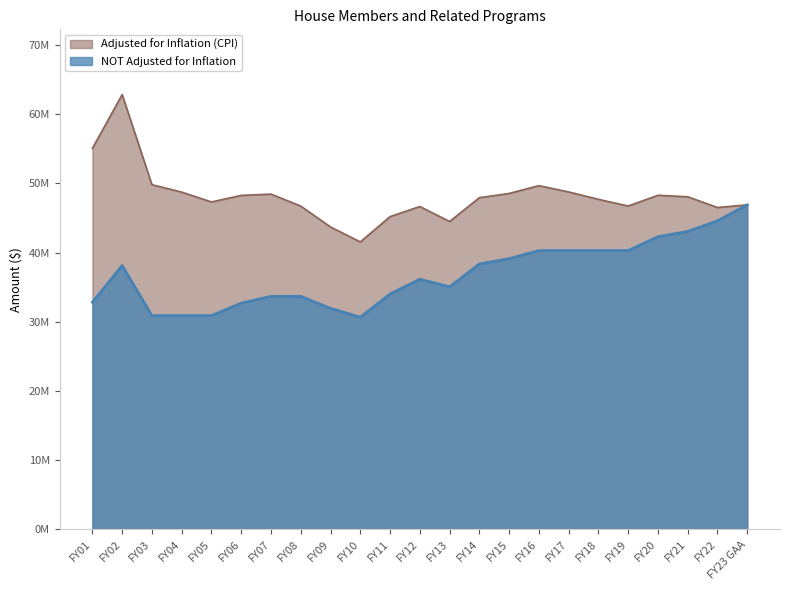

What is the sum of the Adjusted for Inflation (CPI) values at FY09 and FY12?

90342715